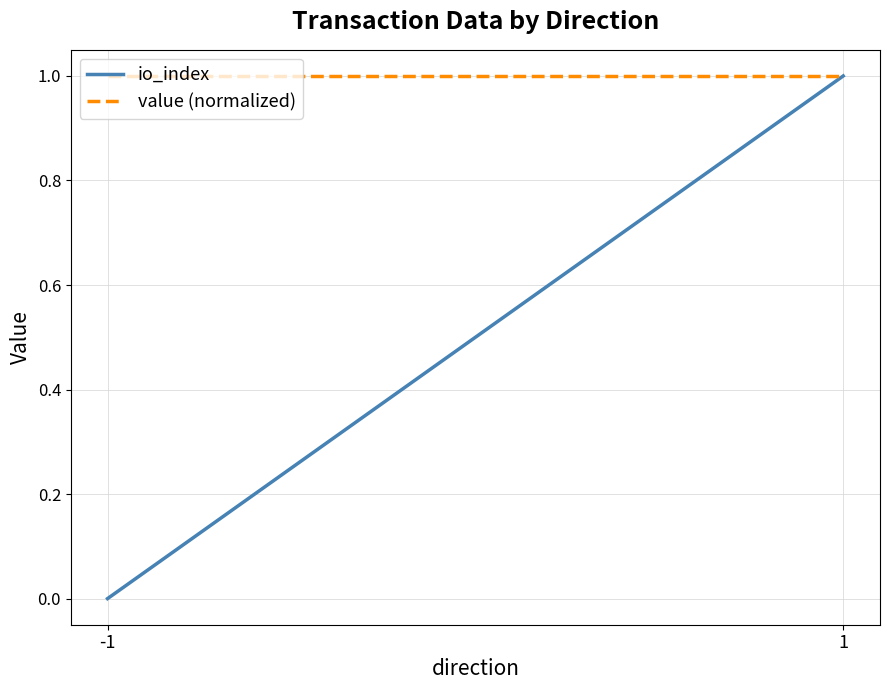

Which category has the highest value in the io_index series?

1